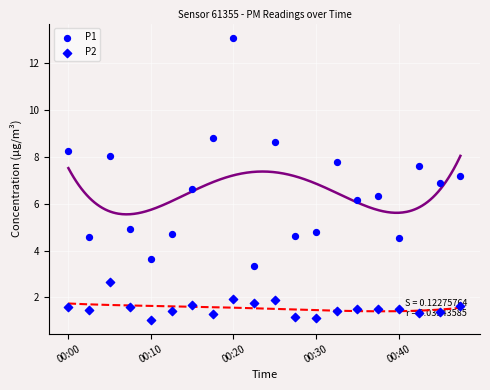

Is the value of P1 at 13 greater than the value of P2 at 18?

Yes